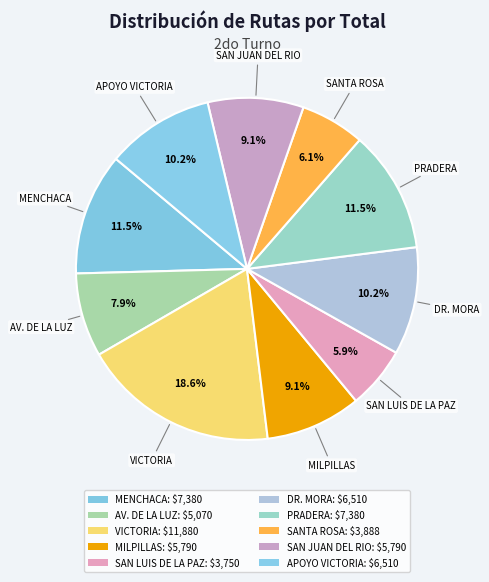

Approximately how many times larger is the value at MENCHACA compared to PRADERA?

1.0